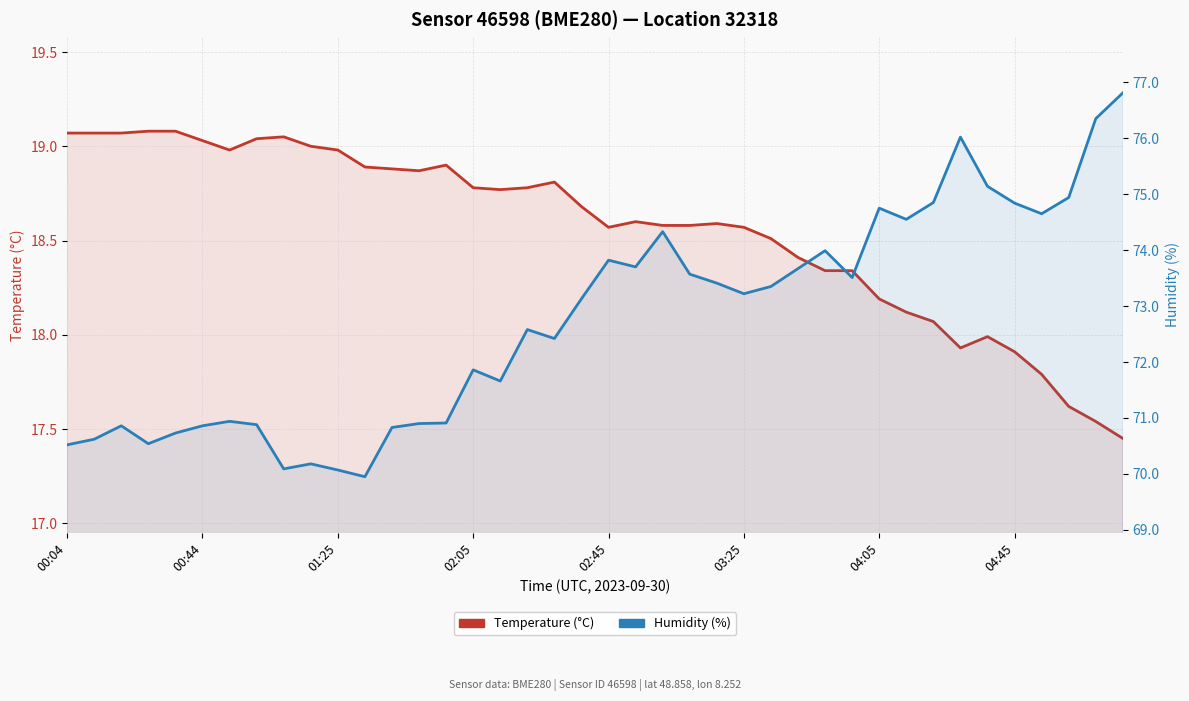

What is the difference between the maximum and second lowest values in the Humidity (%) series?

6.7